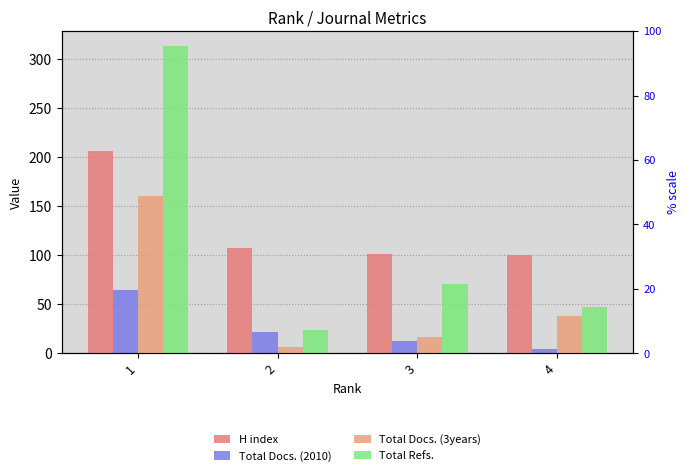

Reading left to right, extract all data points from this chart.

H index: 206	107	101	100
Total Docs. (2010): 65	22	13	4
Total Docs. (3years): 160	7	17	38
Total Refs.: 313	24	71	47